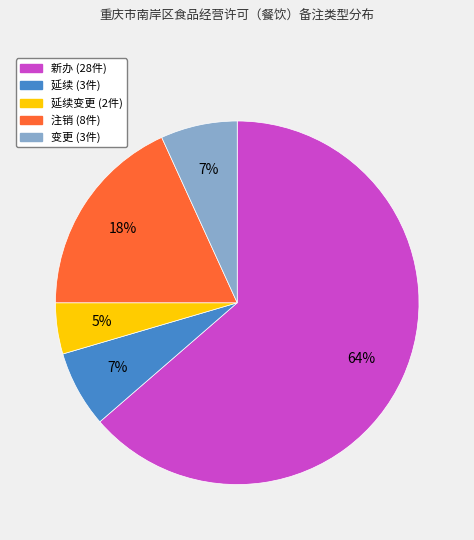

Is there any slice that represents more than half of the pie?

Yes